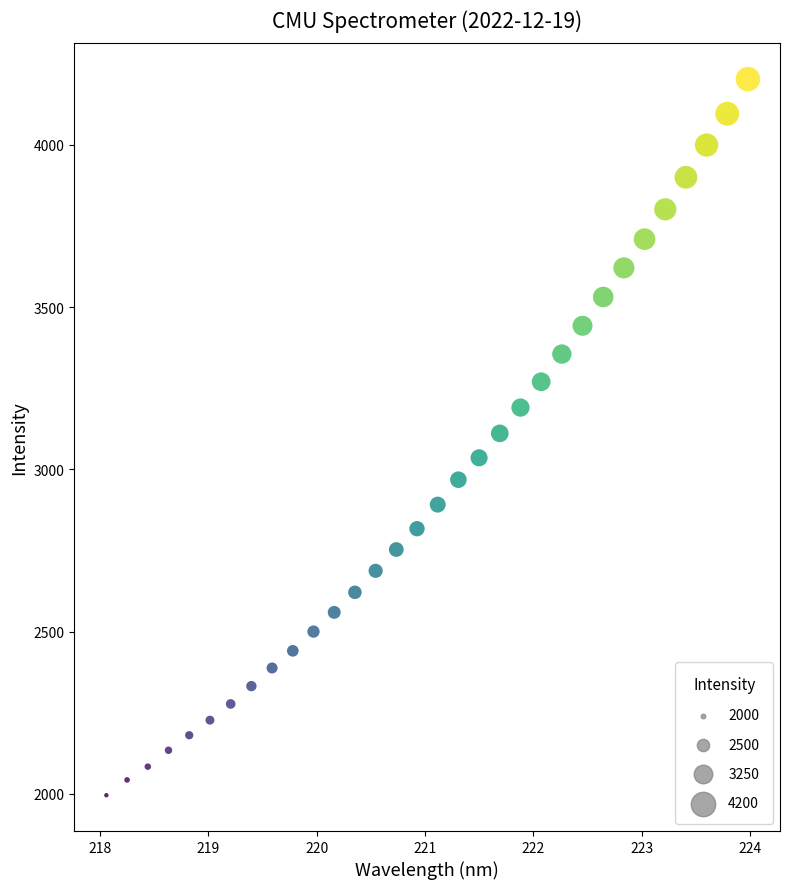

What is the range of Y values (max minus min)?

2206.9